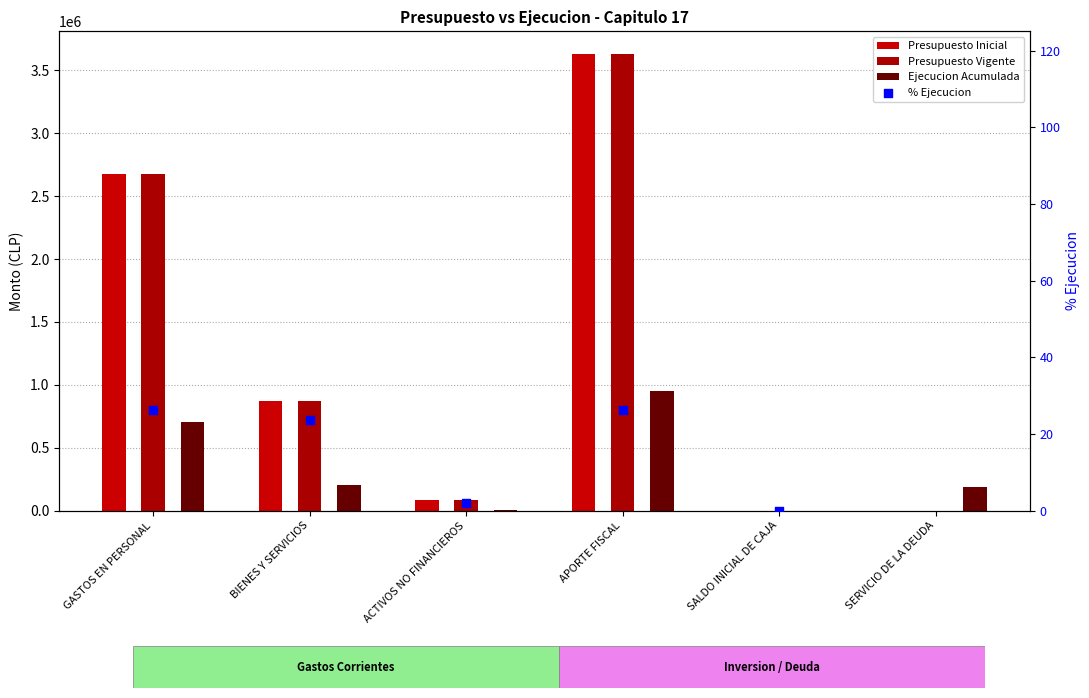

Which series has the largest total across all categories?

Presupuesto Inicial